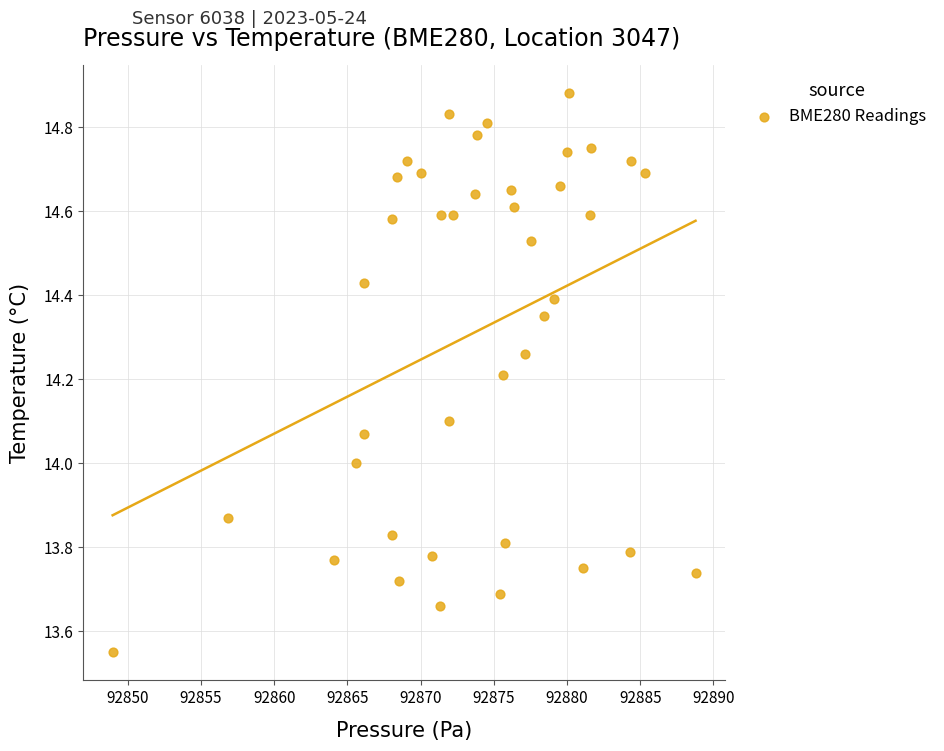

What is the range of X values (max minus min)?

39.8